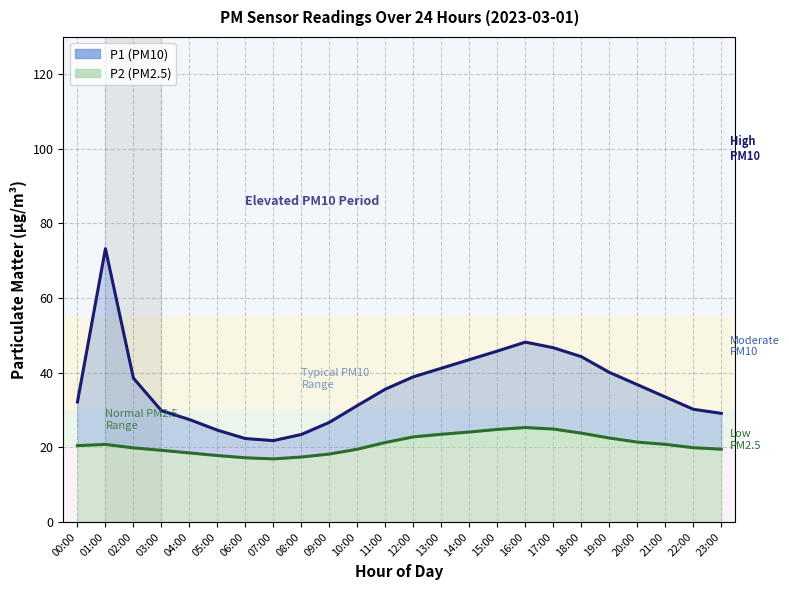

Which series has the largest range (max minus min)?

P1